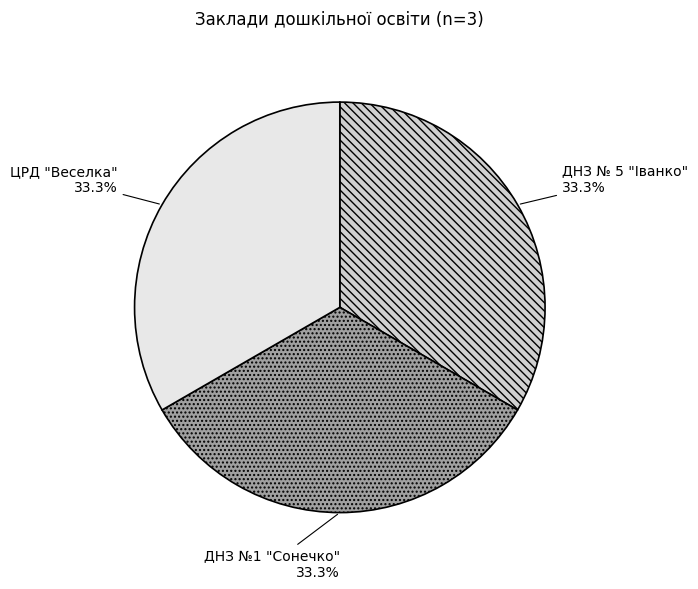

How many slices are in this pie chart?

3